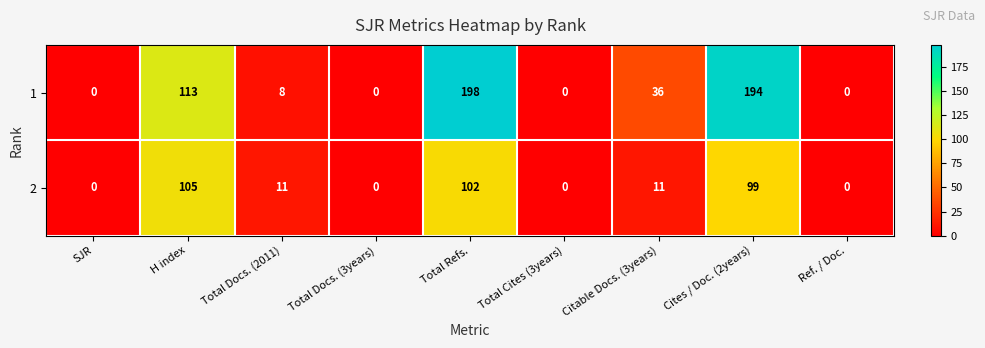

Reading left to right, list all the values displayed in this chart.

1: 0	113	8	0	198	0	36	194	0
2: 0	105	11	0	102	0	11	99	0